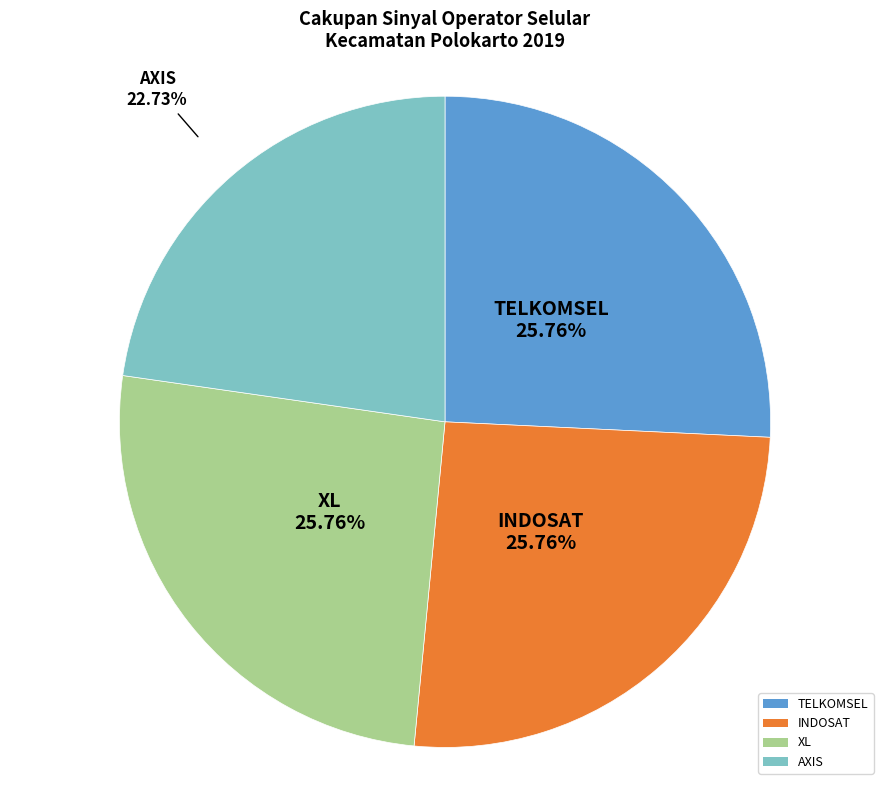

Between AXIS and XL, which is larger?

XL